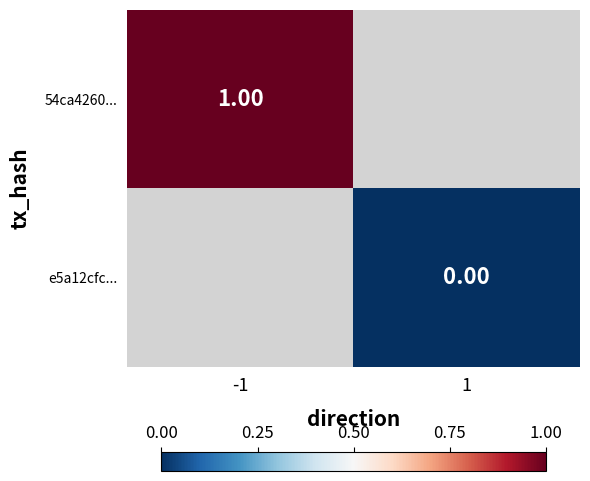

The value of e5a12cfc... at 1 is 0.0. True or false?

True